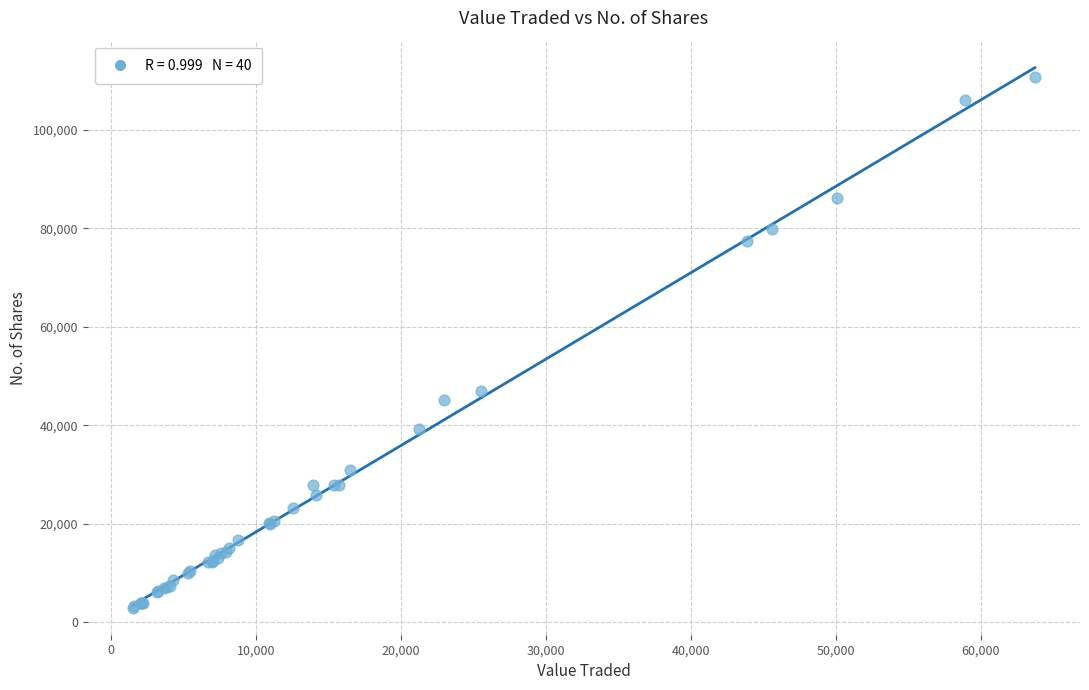

What Y value in the scatter plot is closest to 56878?

47049